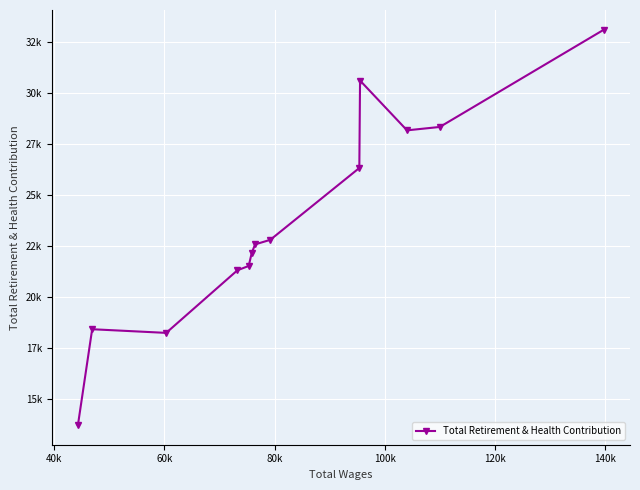

Does the chart have visible grid lines?

Yes